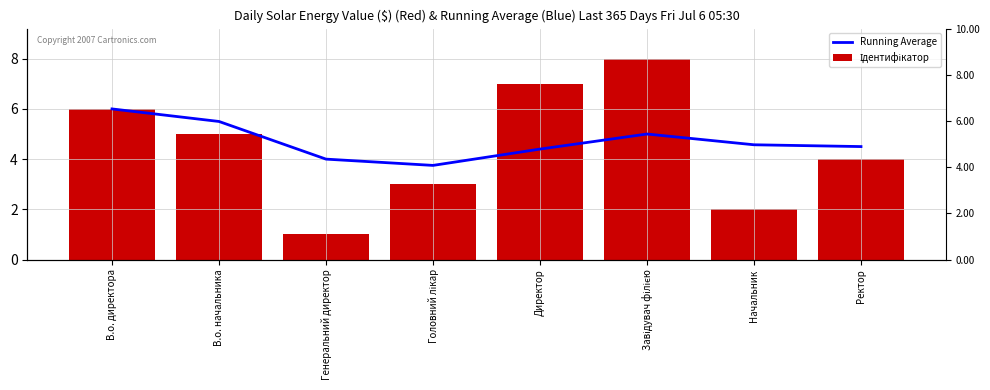

What is the difference between the second highest and second lowest values in the Ідентифікатор series?

5.0